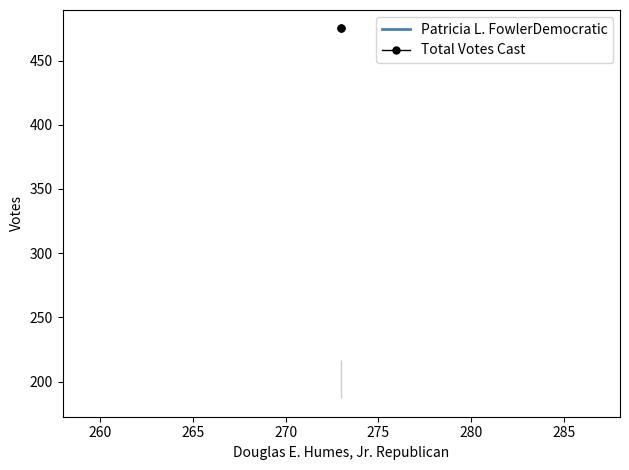

What is the sum of all Patricia L. FowlerDemocratic values?

404